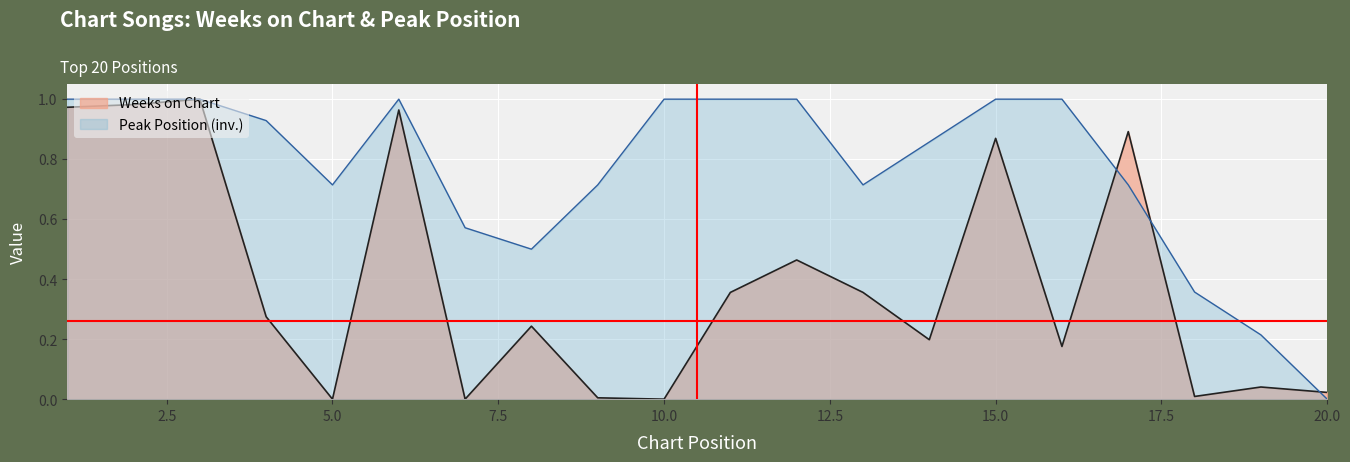

What is the value of the Weeks on Chart point at the 3rd from the left?

1.0